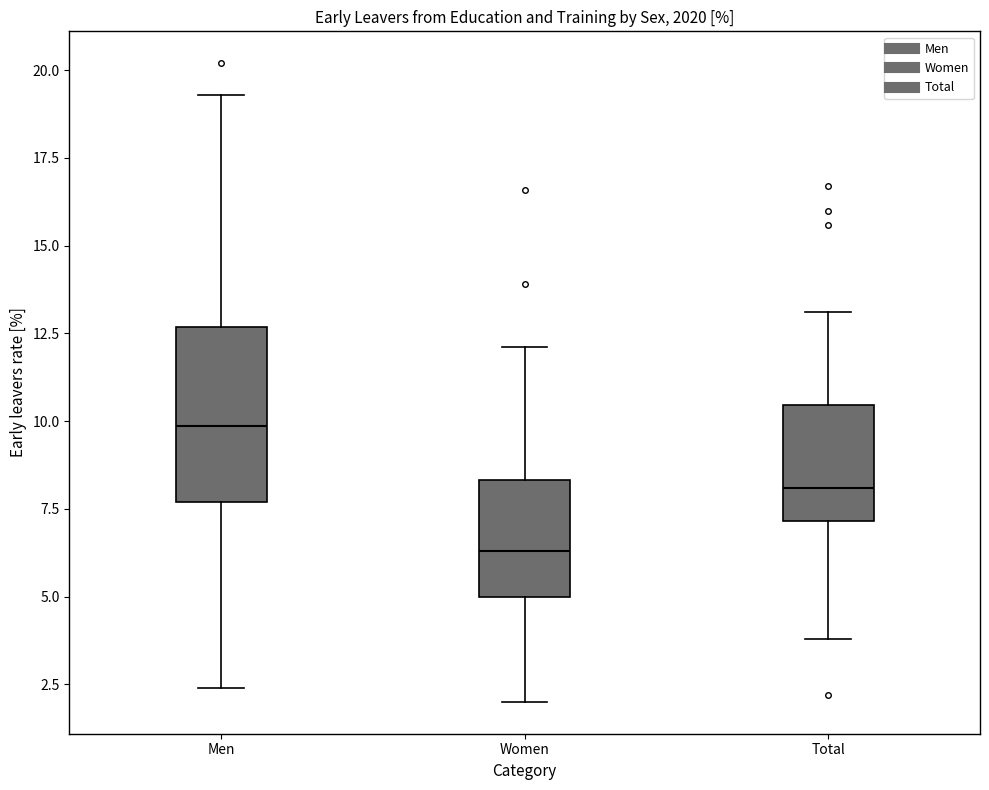

Which box's median line is the highest?

Men